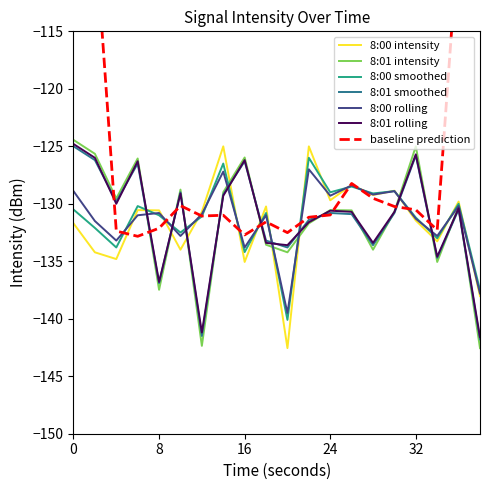

What is the spread (max minus min) of values at 12?

11.7